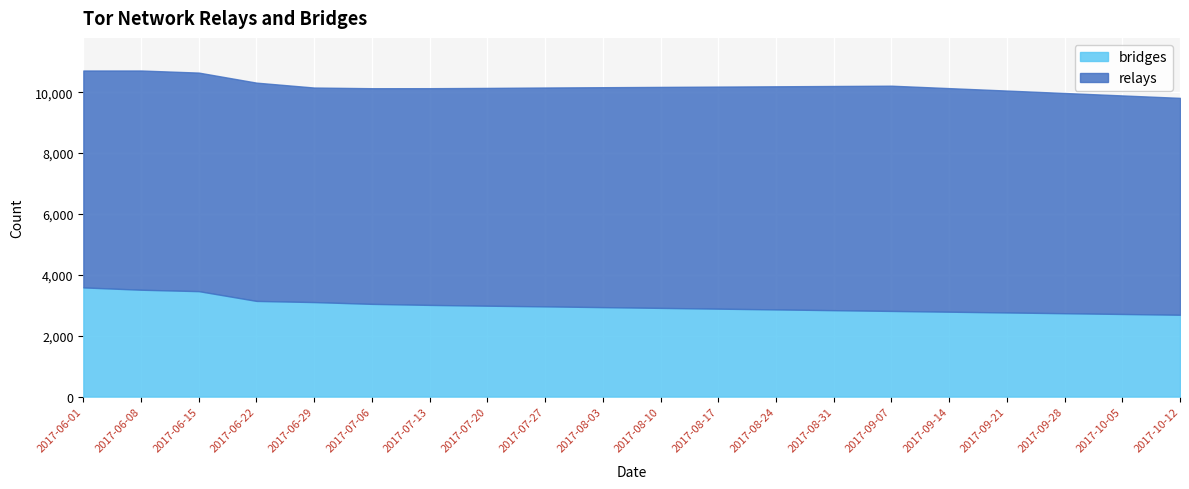

True or false: relays and bridges intersect in this chart.

False